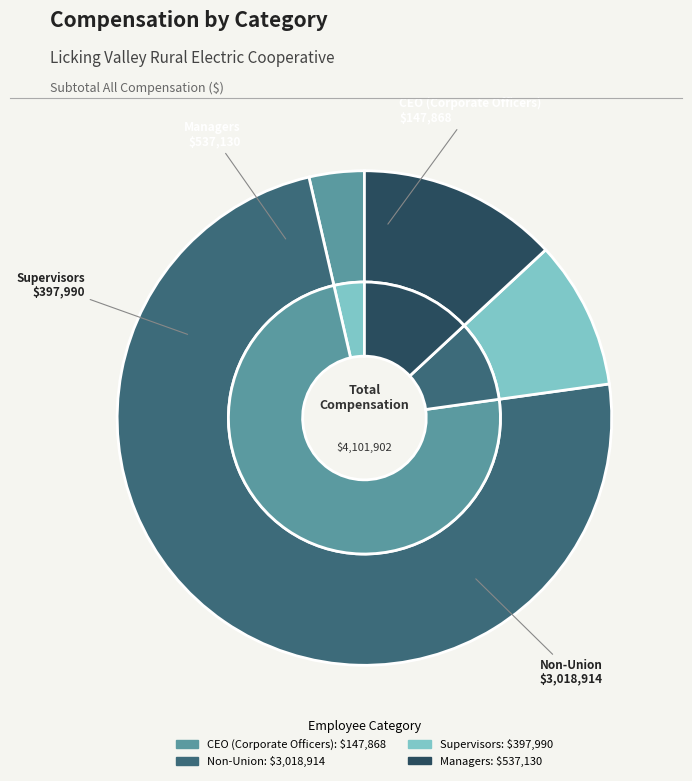

Rank the categories by value from highest to lowest.

Non-Union, Managers, Supervisors, CEO (Corporate Officers)